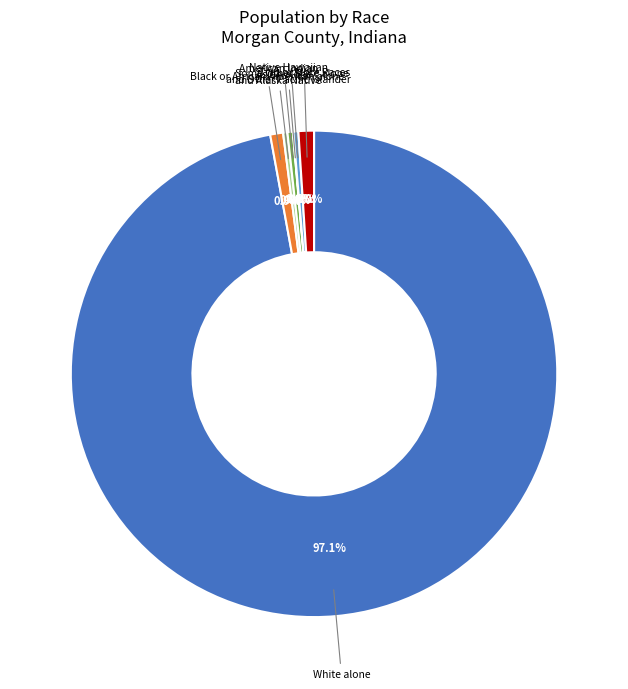

Approximately how many times larger is the value at Some Other Race alone compared to Two or More Races?

0.3